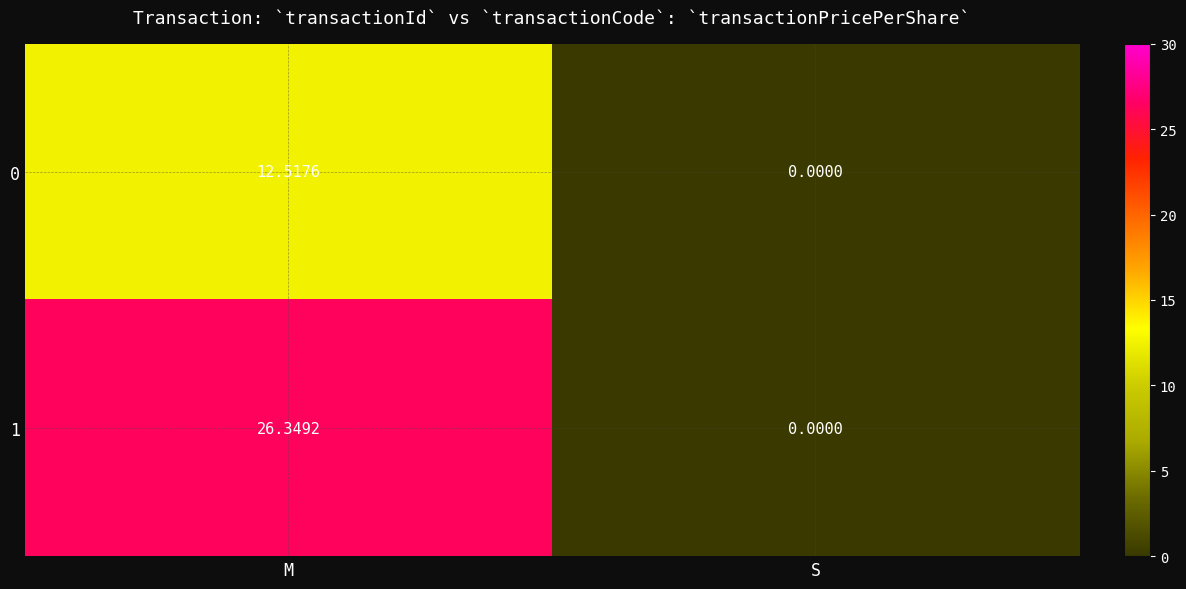

Which series has the largest range (max minus min)?

1